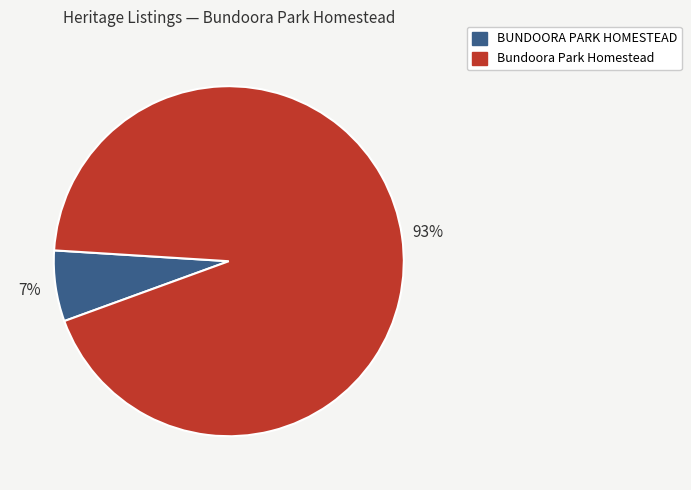

To the nearest percent, what portion does BUNDOORA PARK HOMESTEAD represent?

7%